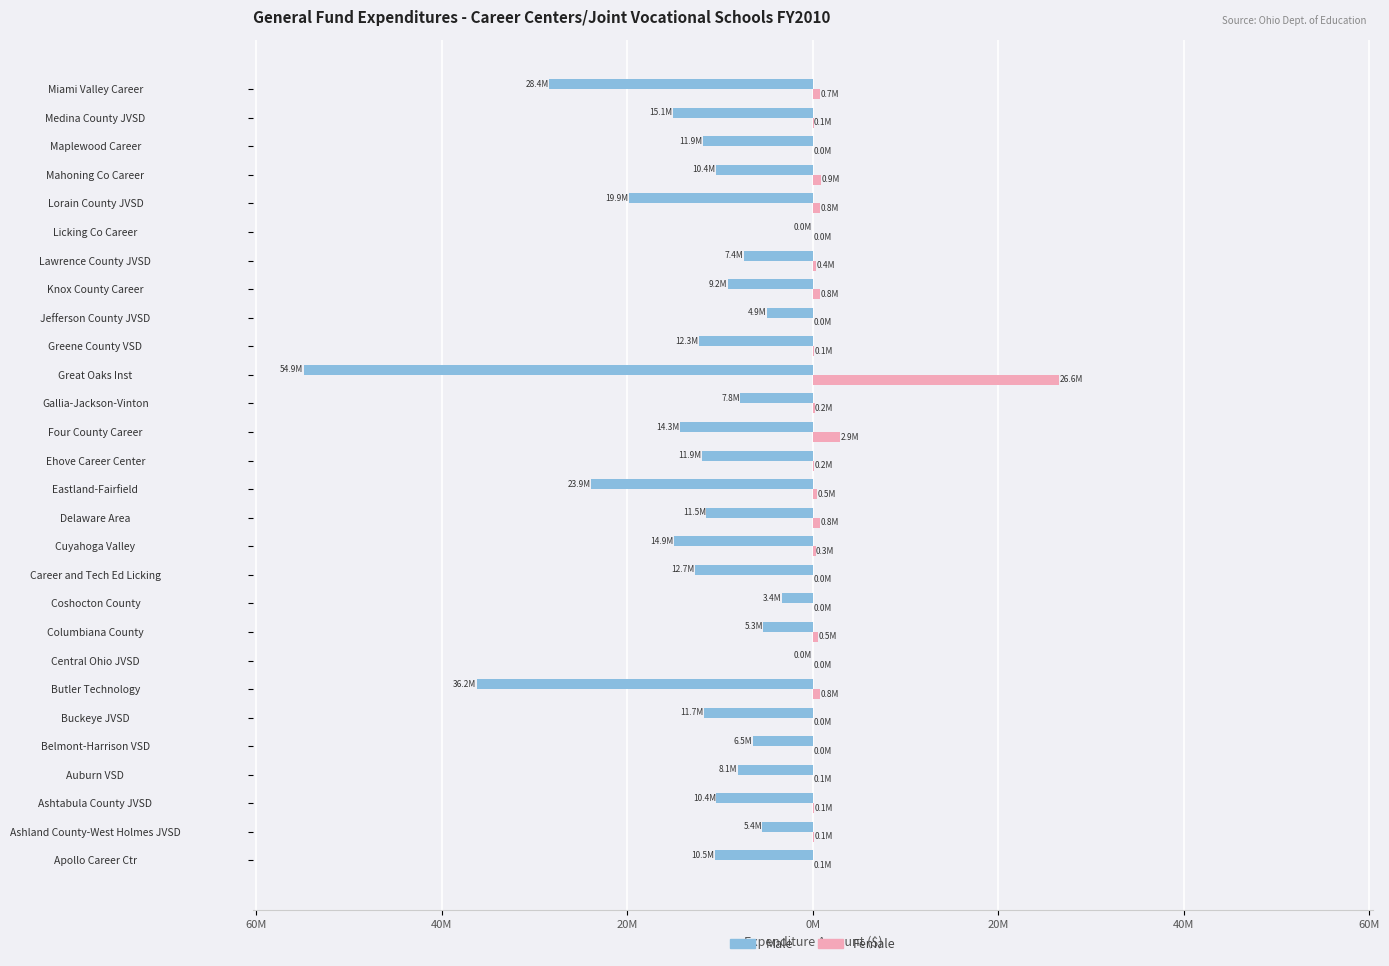

What is the value of the Female bar at the 3rd from the left?

0.1